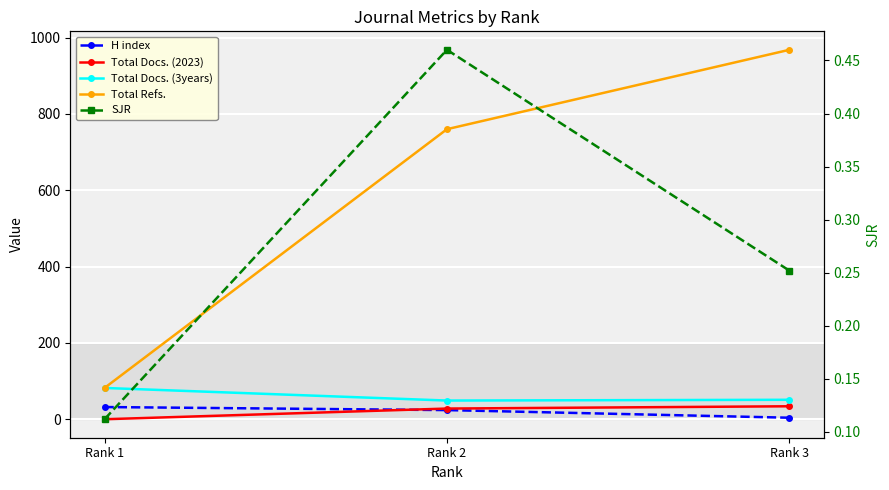

Is this an area chart (filled region under the line)?

No